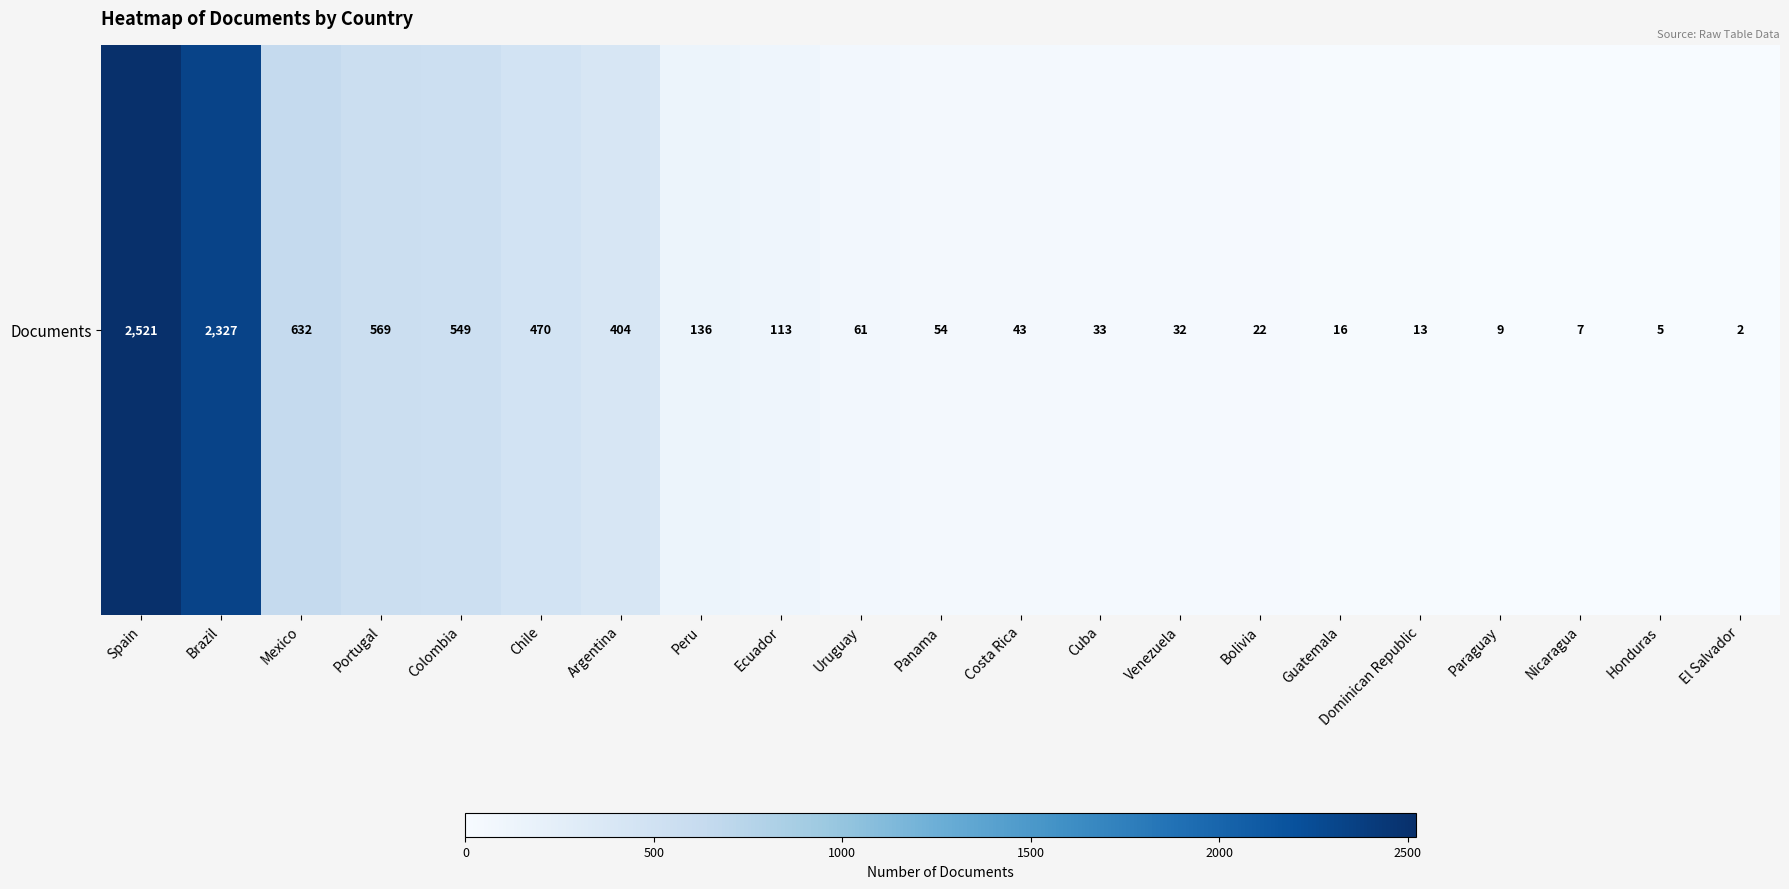

The chart shows a value of 54 at Panama. True or false?

True